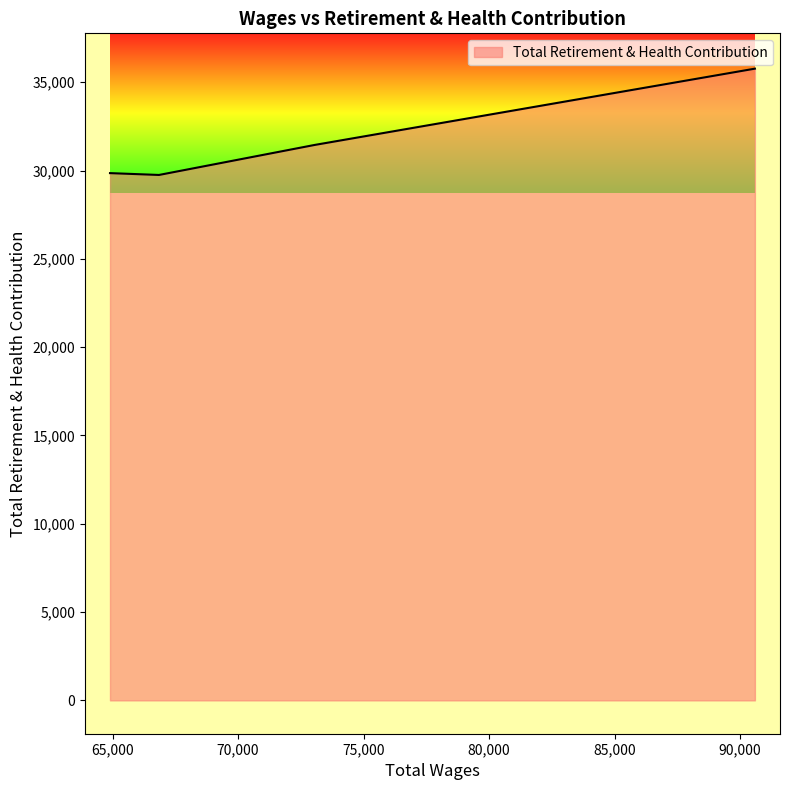

True or false: the data has more than 2 interior local peaks.

False